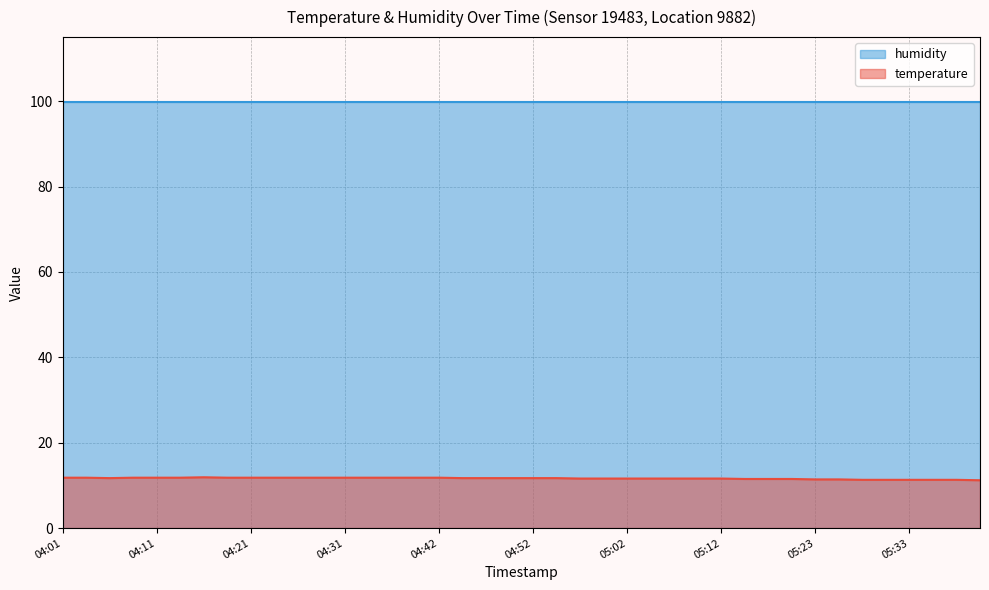

What is the average value?

11.6